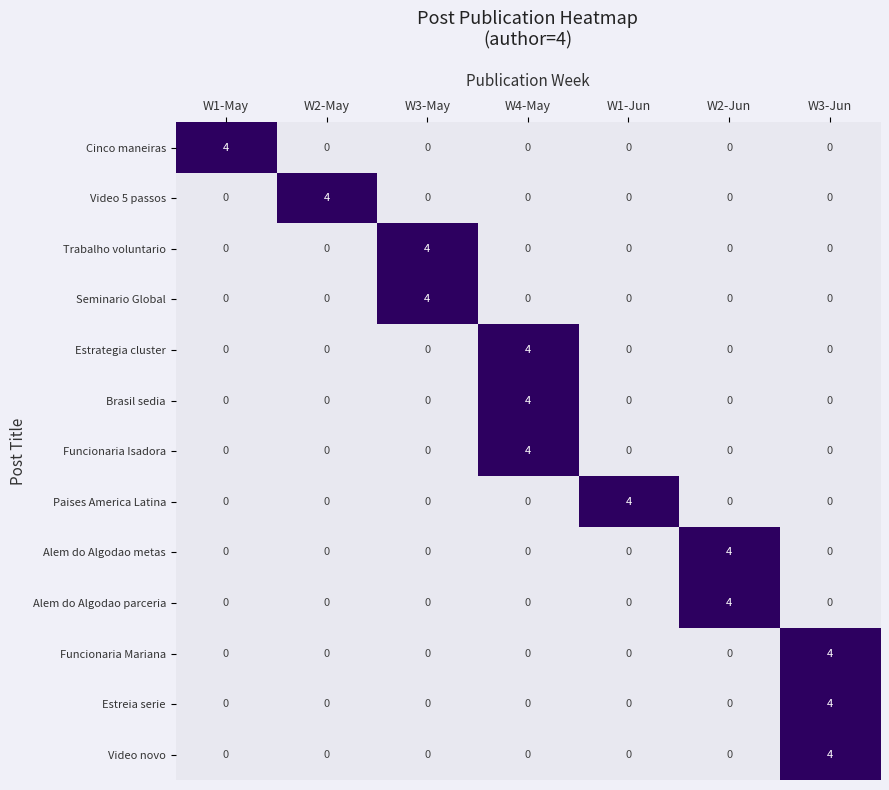

What is the difference between the highest and lowest values at W2-May?

4